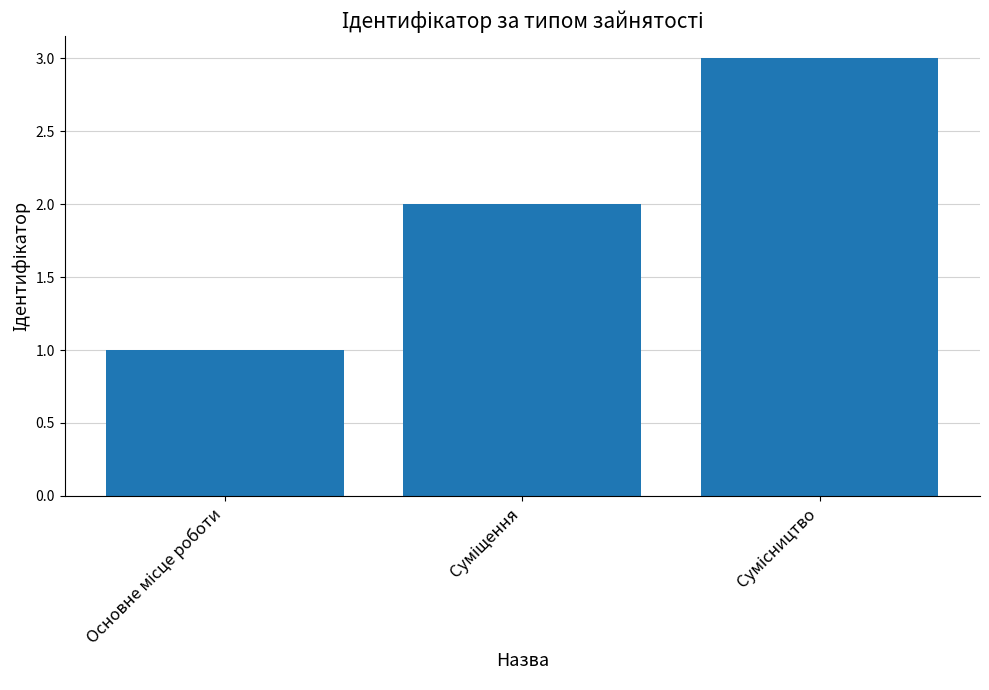

Does the chart contain stacked bars?

No